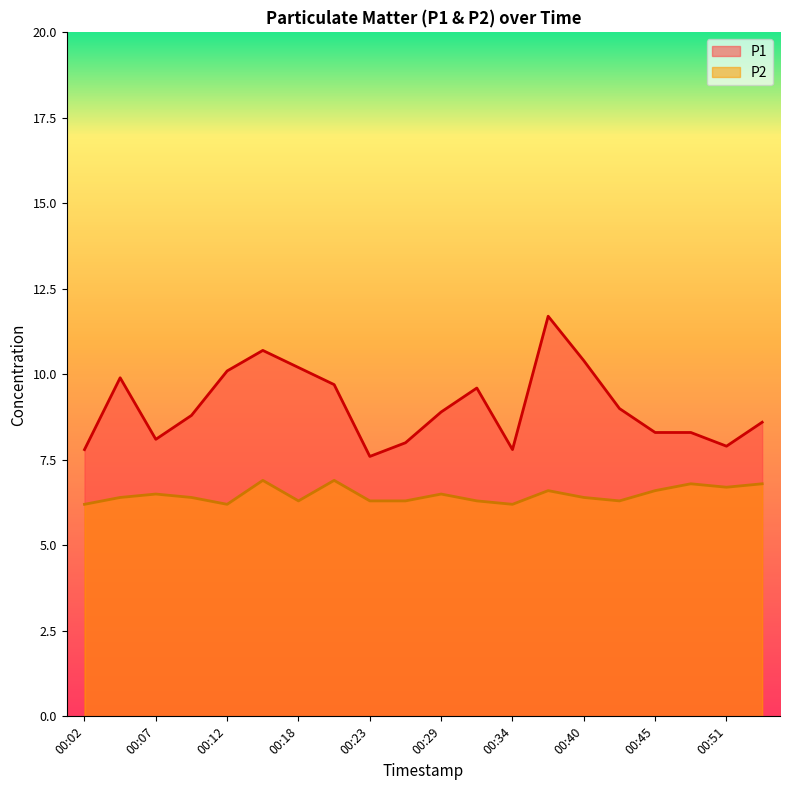

Rank the series by their maximum value, from lowest to highest.

P2, P1